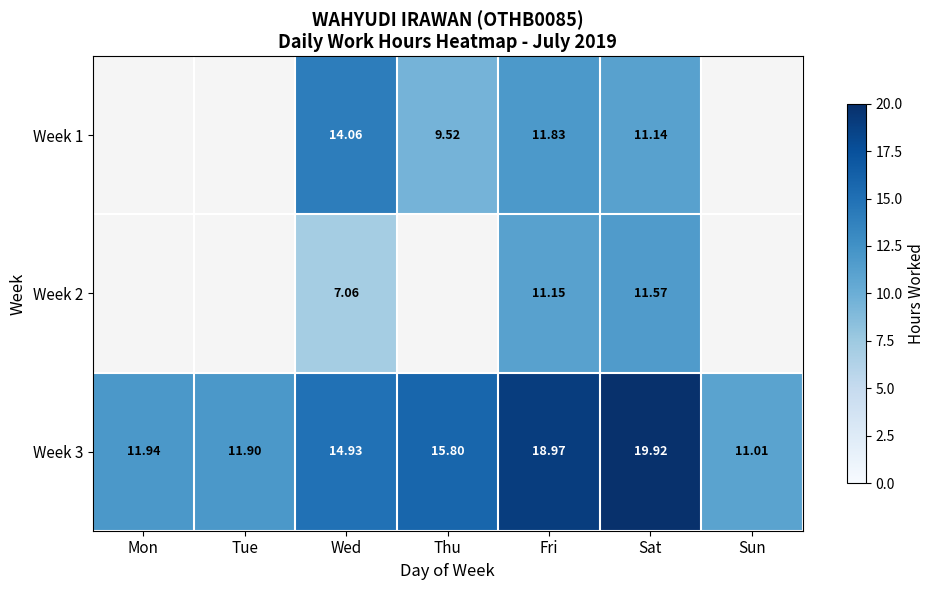

Is the value of Week 2 at Sat greater than the value of Week 3 at Thu?

No